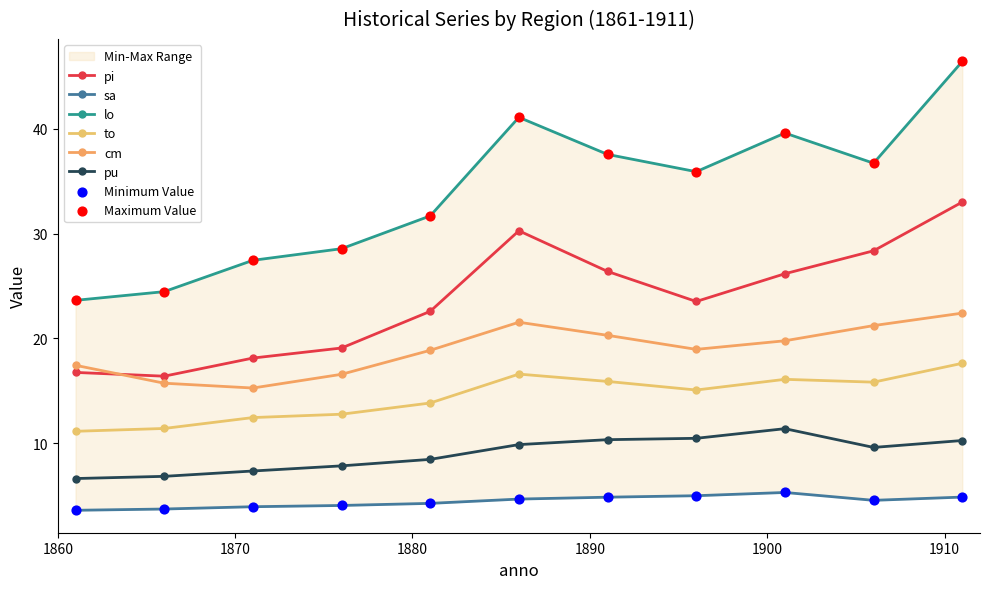

What are all the series names shown in the legend?

pi, sa, lo, to, cm, pu